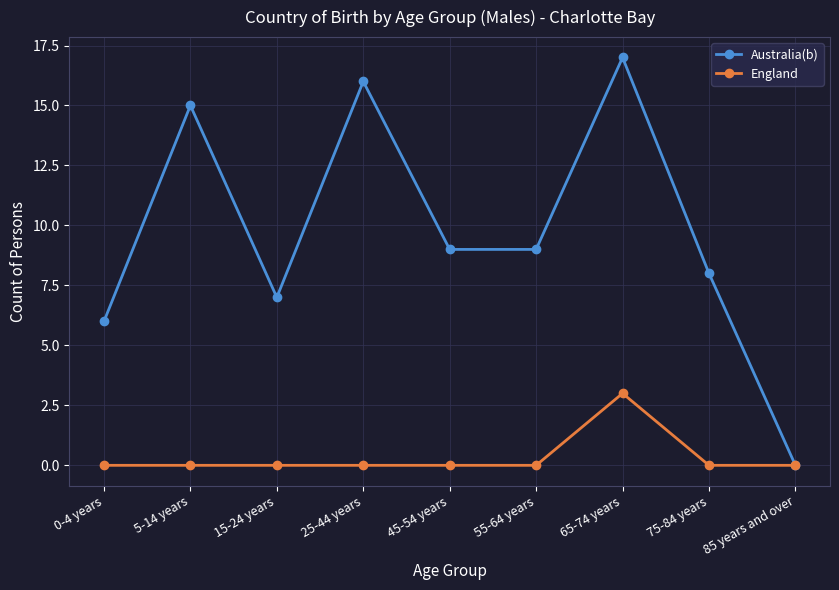

Rank the series by their average value, from highest to lowest.

Australia(b), England